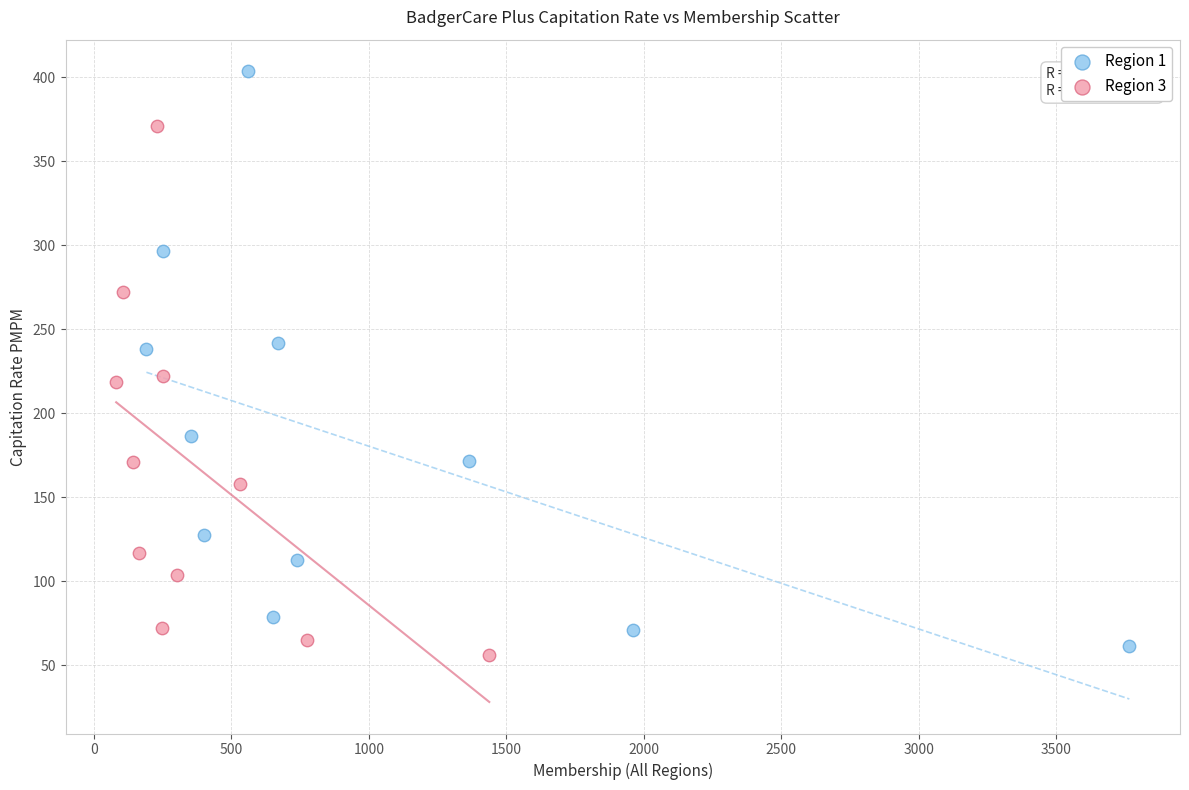

Which series has the widest spread of Y values?

Region 1